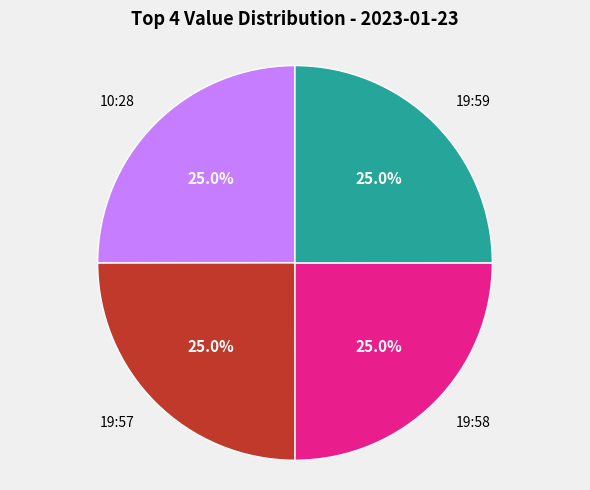

Is there a majority slice in this chart?

No